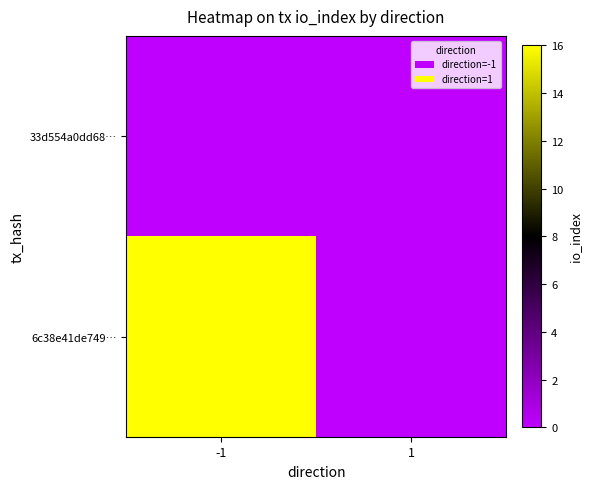

Which series has the largest total across all categories?

6c38e41de749…